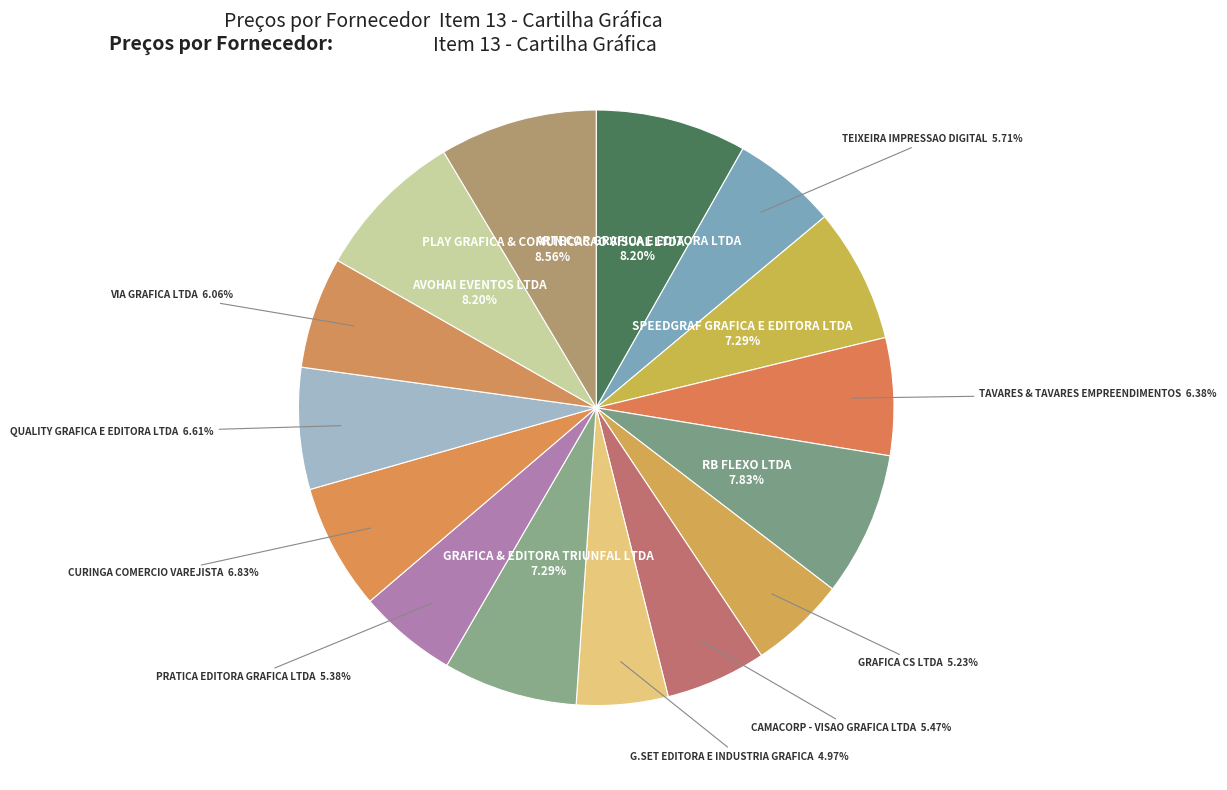

True or false: SPEEDGRAF GRAFICA E EDITORA LTDA accounts for 22% of the total.

False